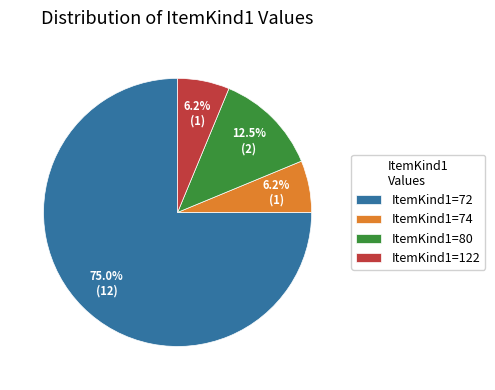

Which slice is the largest?

ItemKind1=72